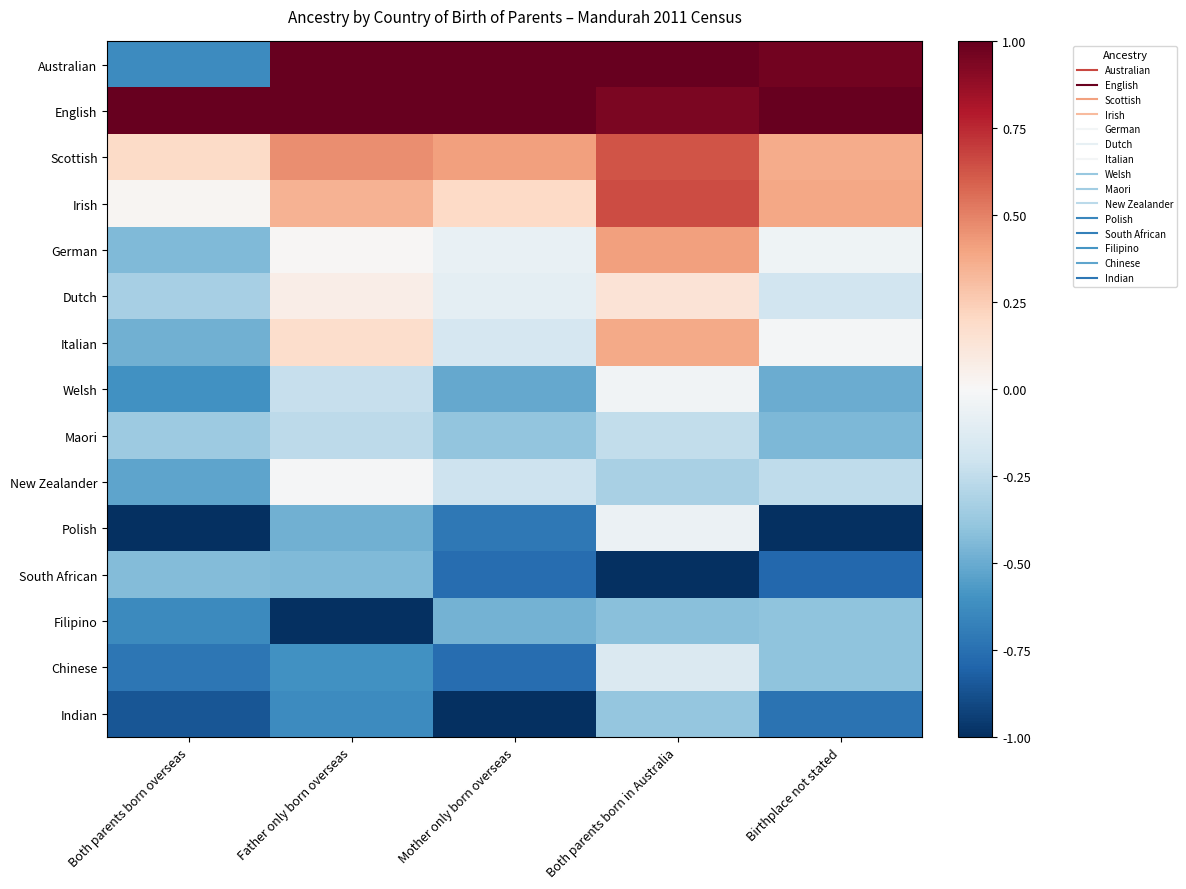

What is the total value across all series at Both parents born overseas?

-5.8